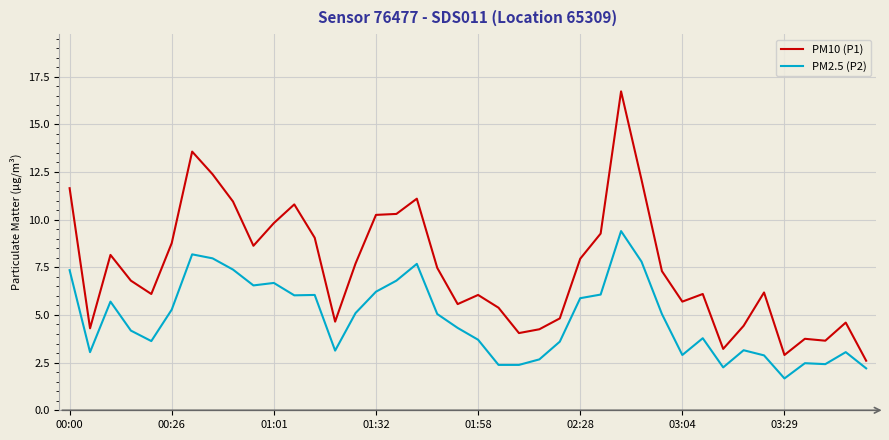

Which series has the largest total across all categories?

PM10 (P1)